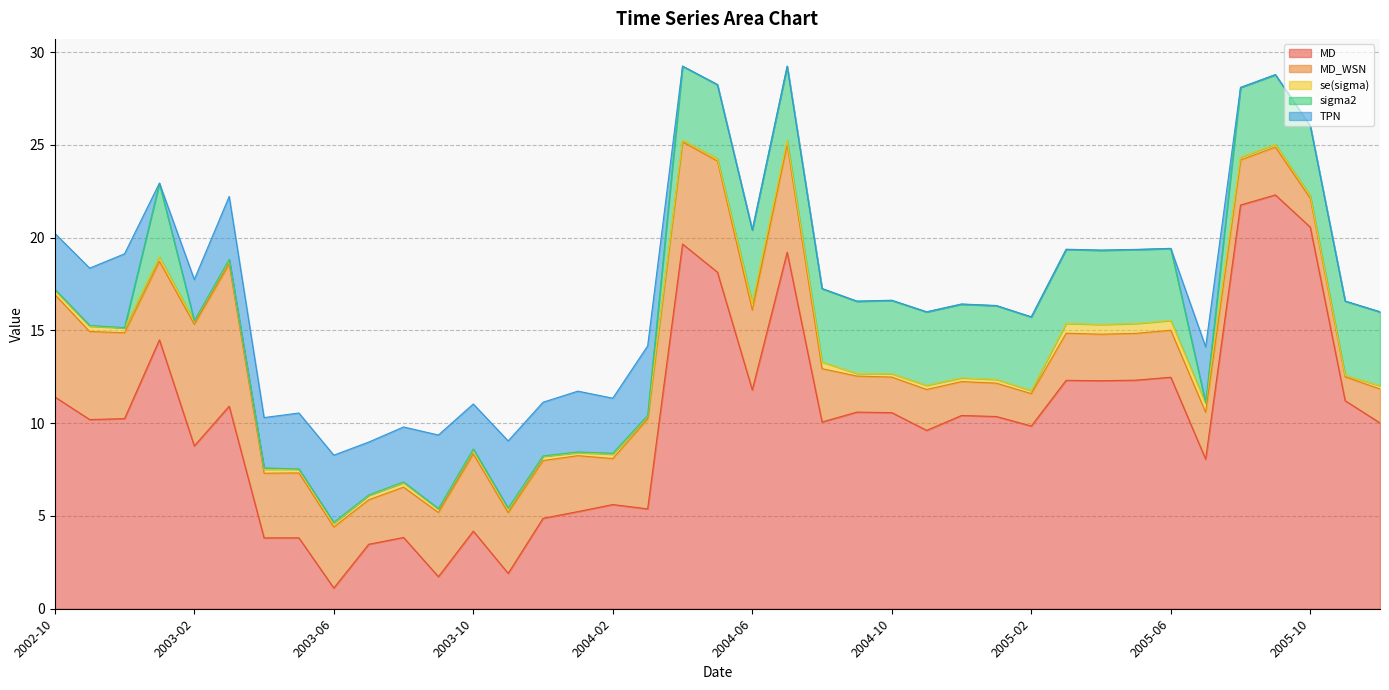

Does the chart have visible grid lines?

Yes